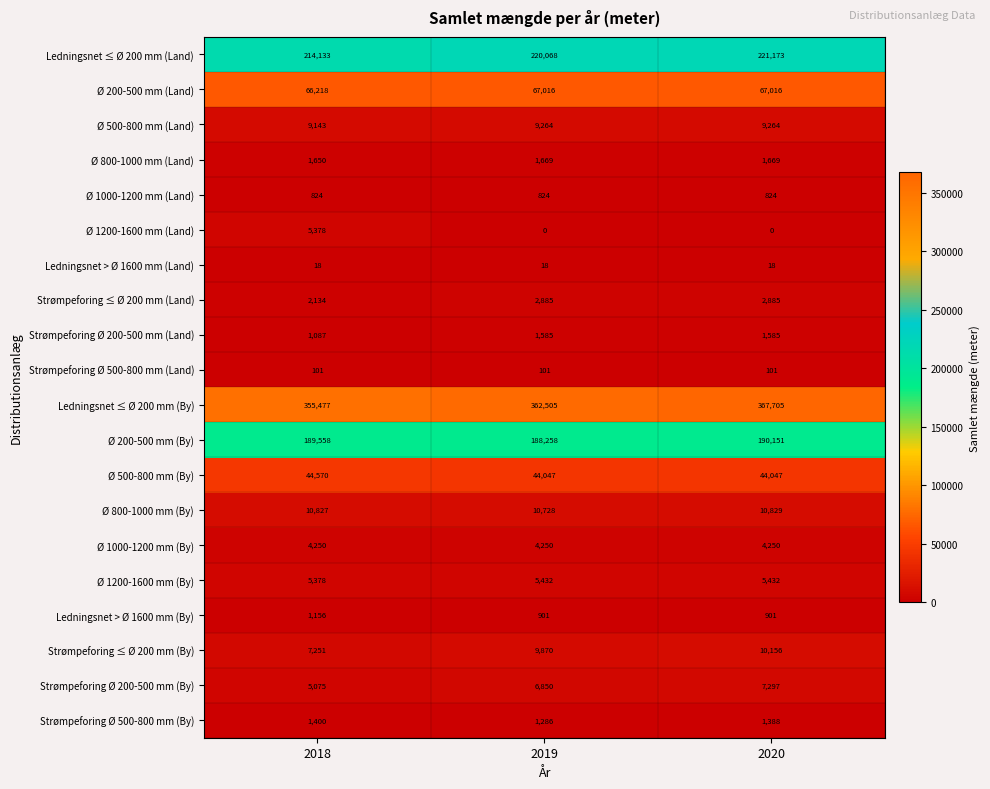

The value of Ø 200-500 mm (Land) at 2020 is 67016. True or false?

True